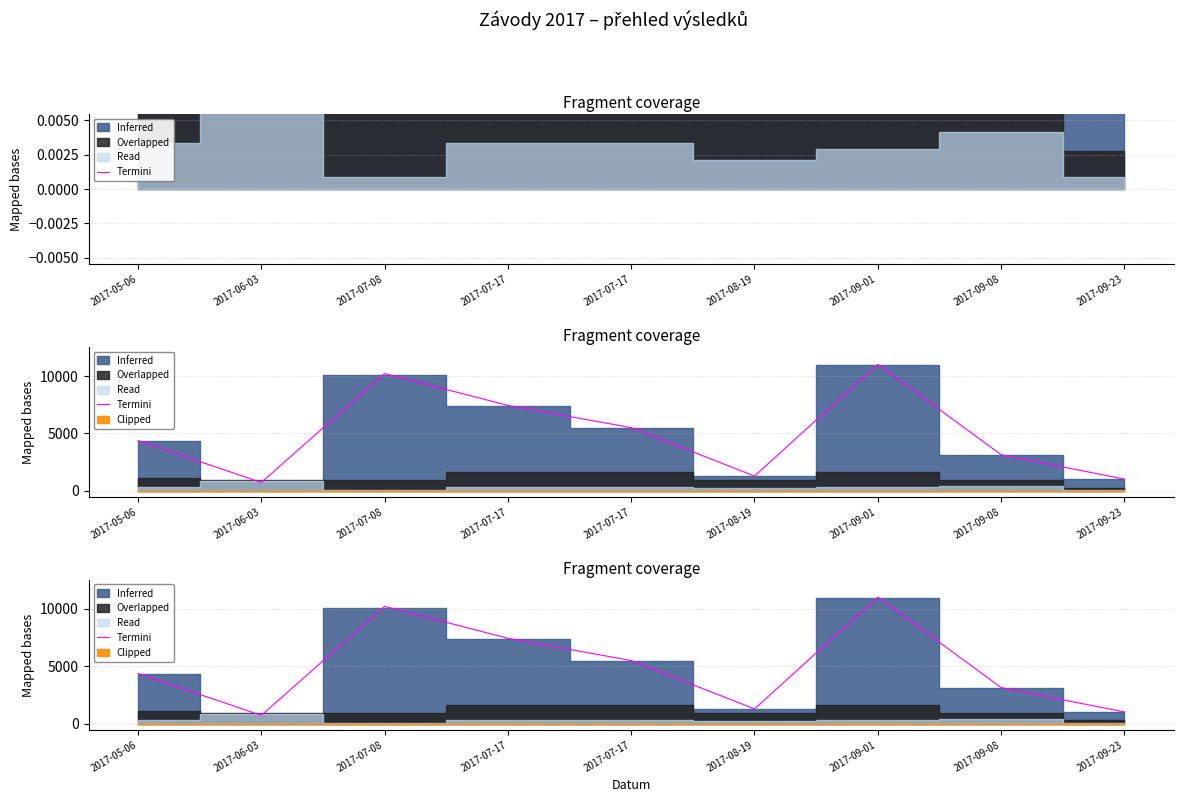

At which category does the data reach its first local peak?

2017-07-08